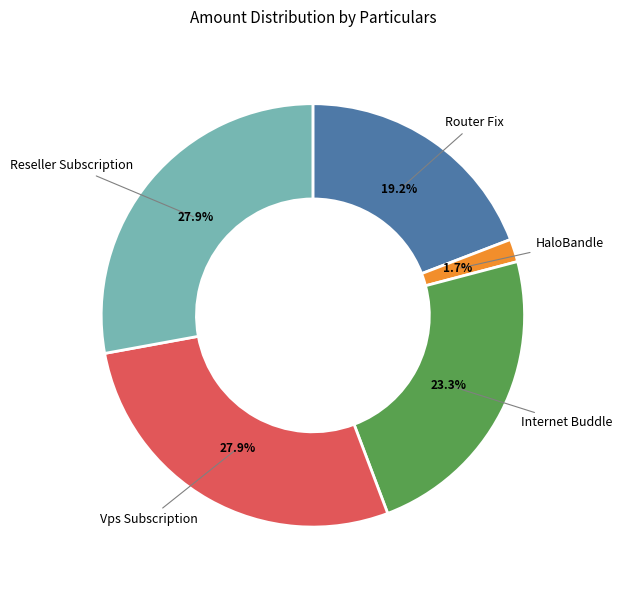

Is there any slice that represents more than half of the pie?

No